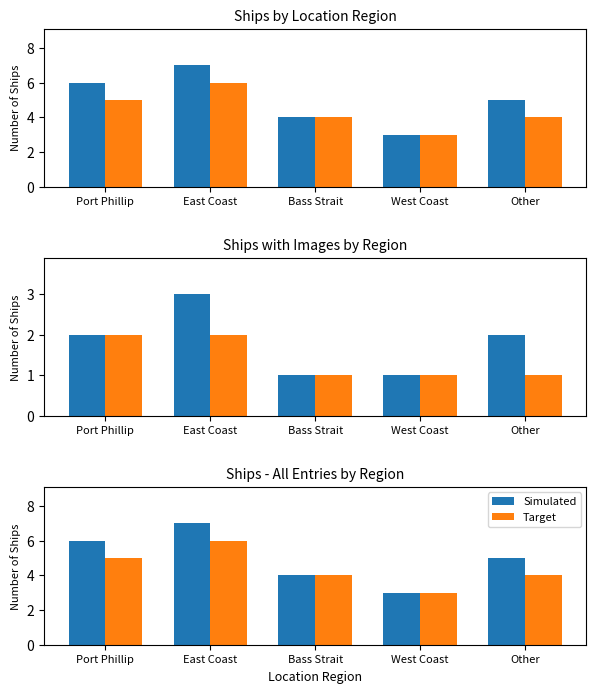

At which label does Target reach its peak?

East Coast